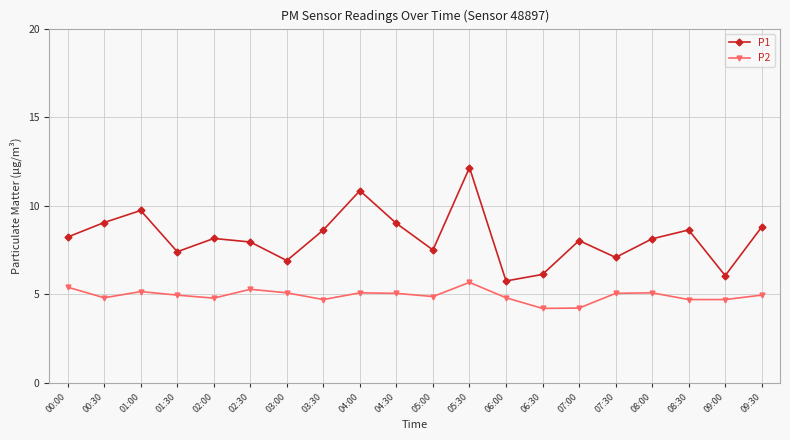

What is the difference between the maximum and second lowest values in the P1 series?

6.1